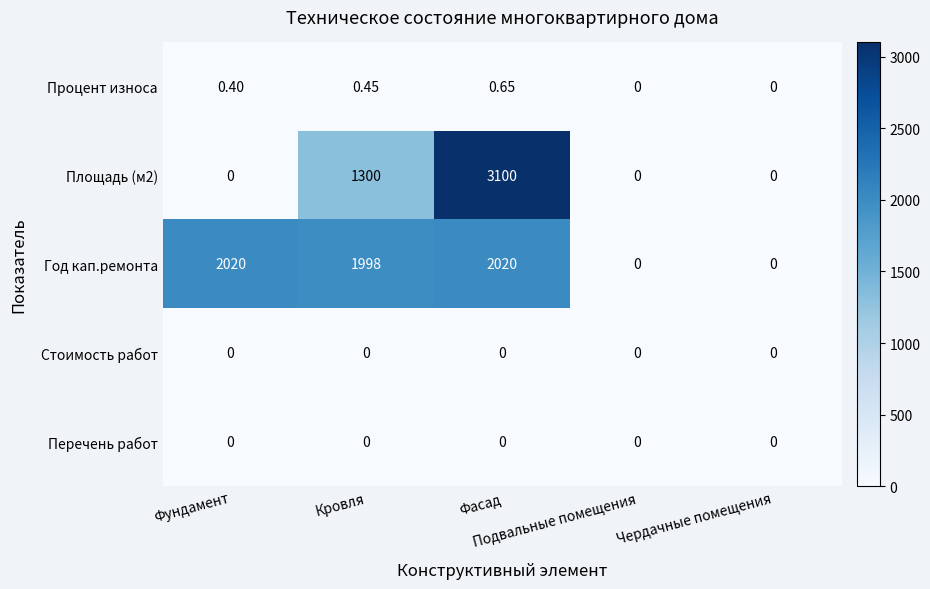

Which series has the largest total across all categories?

Год кап.ремонта